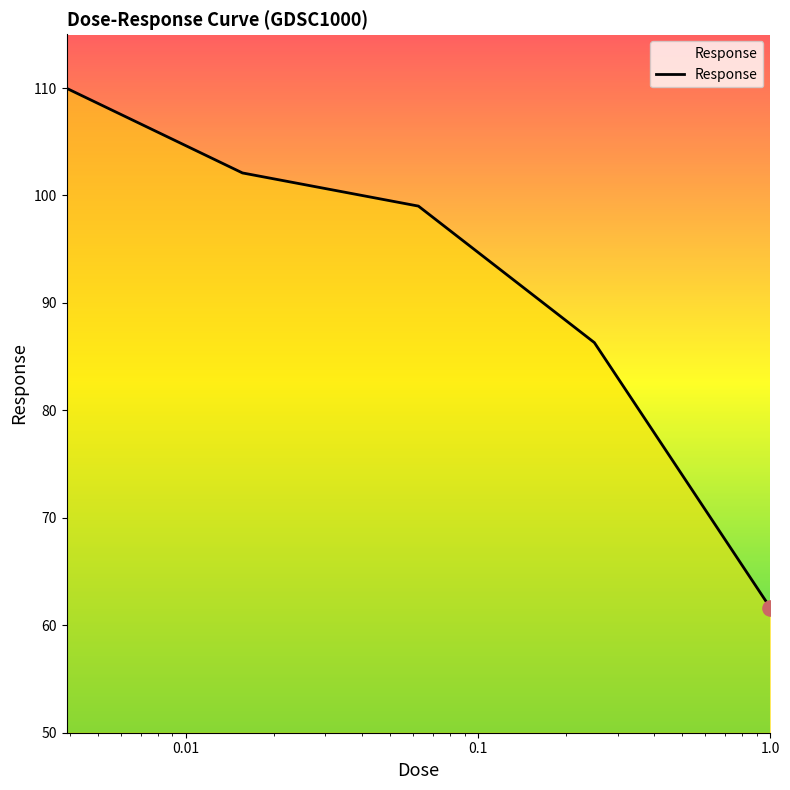

What is the sum of all values?

459.0